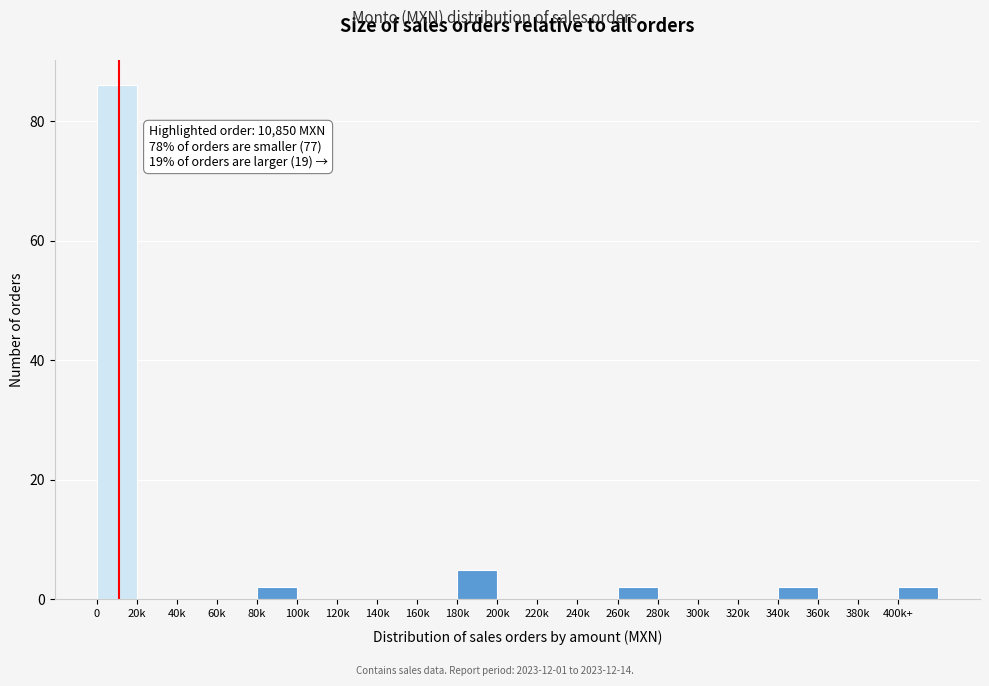

Reading right to left, extract all data points from this chart.

400k+=2	380k=0	360k=0	340k=2	320k=0	300k=0	280k=0	260k=2	240k=0	220k=0	200k=0	180k=5	160k=0	140k=0	120k=0	100k=0	80k=2	60k=0	40k=0	20k=0	0=86